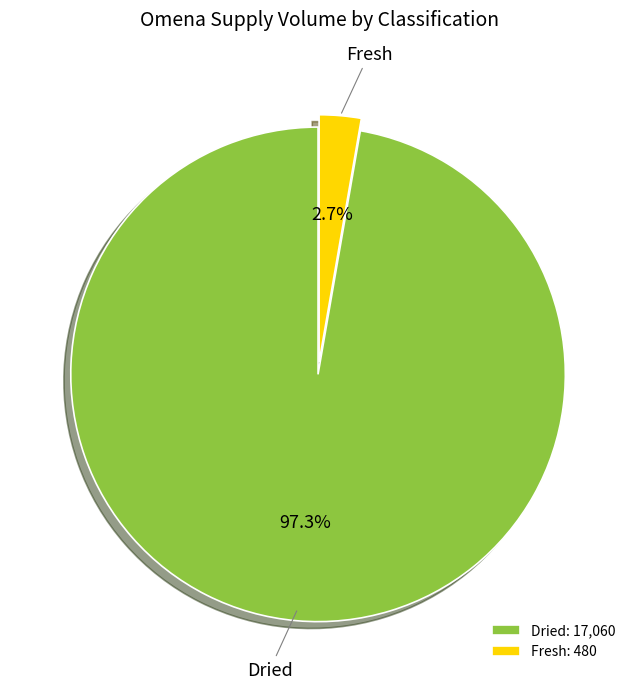

Combined, what portion of the pie is Fresh and Dried?

100.0%